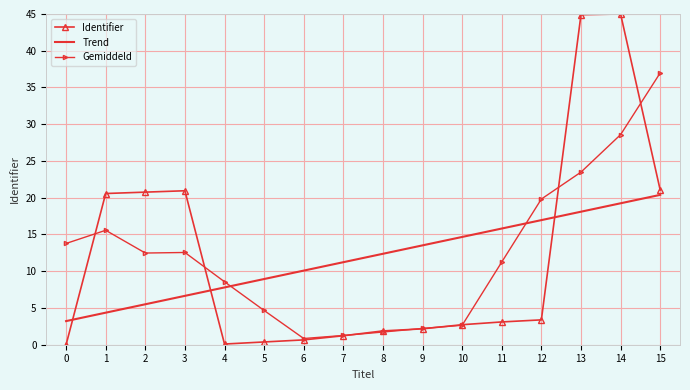

Between 0 and 6, which series saw the biggest shift?

Gemiddeld